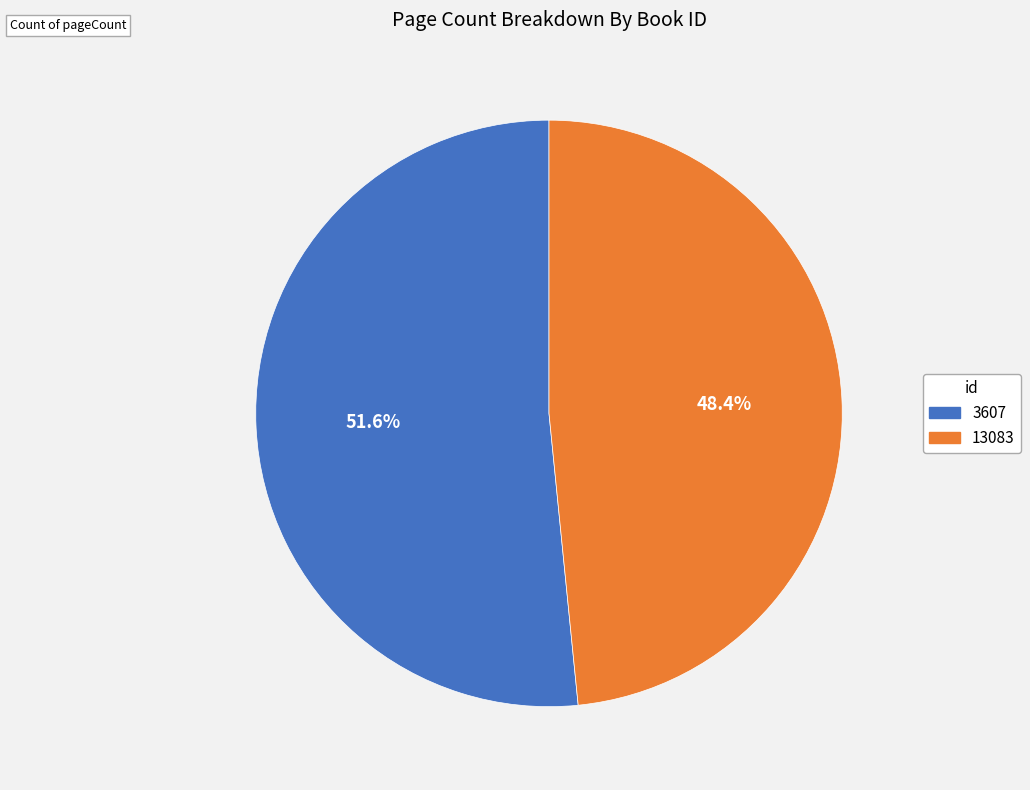

What is the total percentage of 3607 and 13083?

100.0%